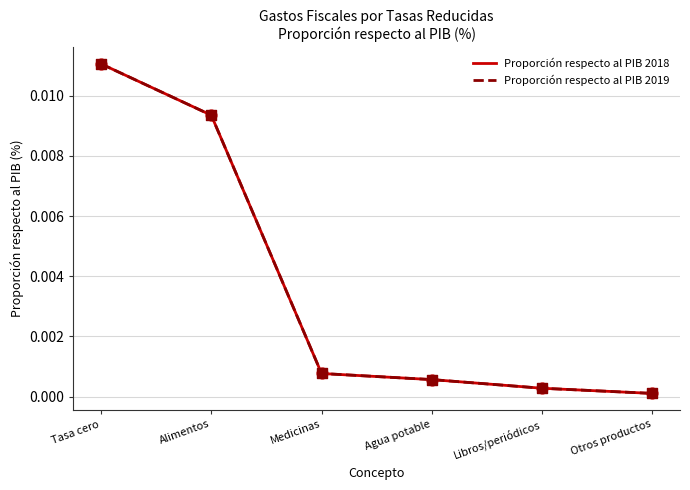

Is the value of Proporción respecto al PIB 2018 at Medicinas greater than the value of Proporción respecto al PIB 2019 at Otros productos?

Yes